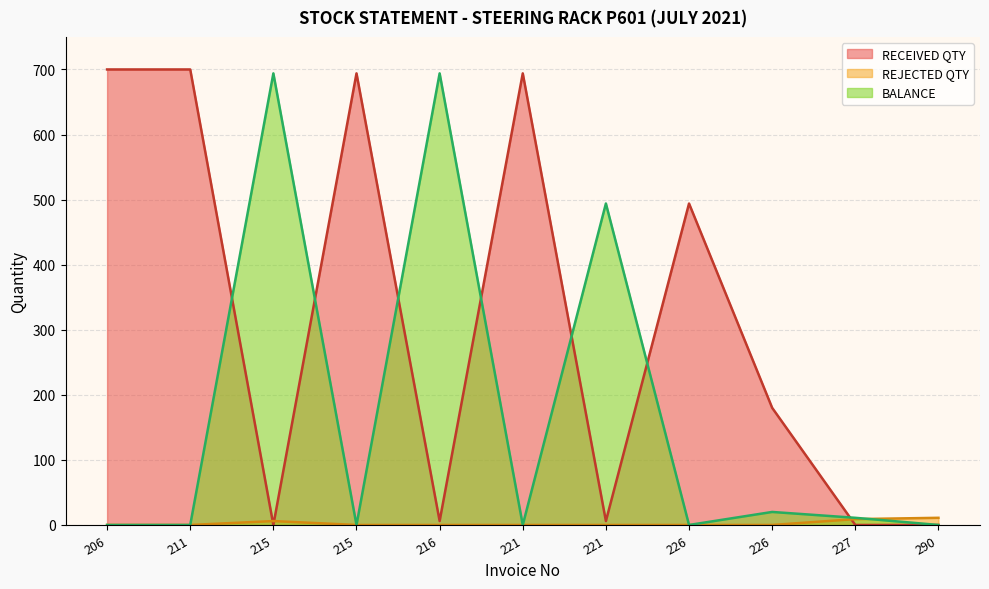

Reading left to right, transcribe all the data shown in this chart.

RECEIVED QTY: 700	700	0	694	6	694	6	494	180	0	0
REJECTED QTY: 0	0	6	0	0	0	0	0	0	9	11
BALANCE: 0	0	694	0	694	0	494	0	20	11	0